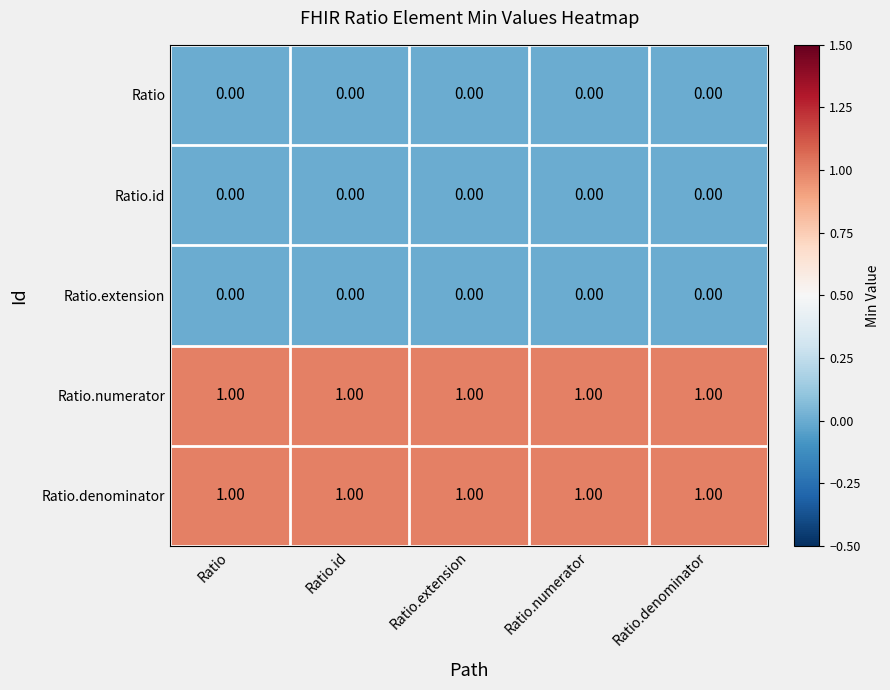

Is the value of Ratio at Ratio.denominator greater than the value of Ratio.denominator at Ratio.numerator?

No